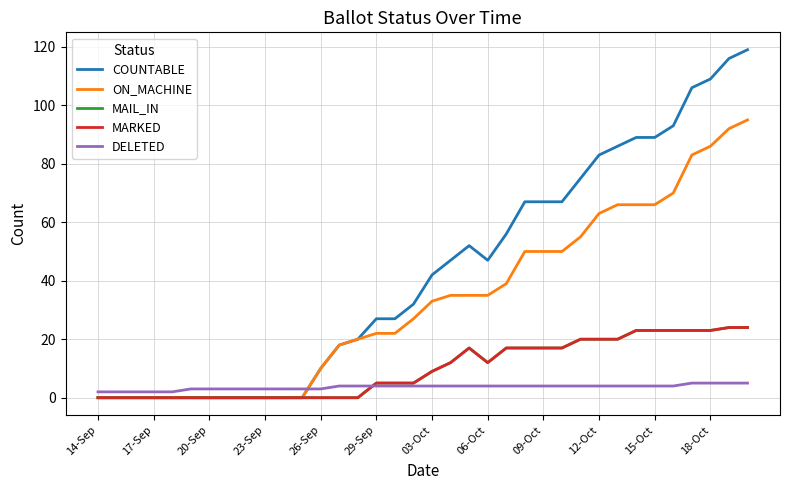

True or false: MARKED and MAIL_IN cross at least once.

False